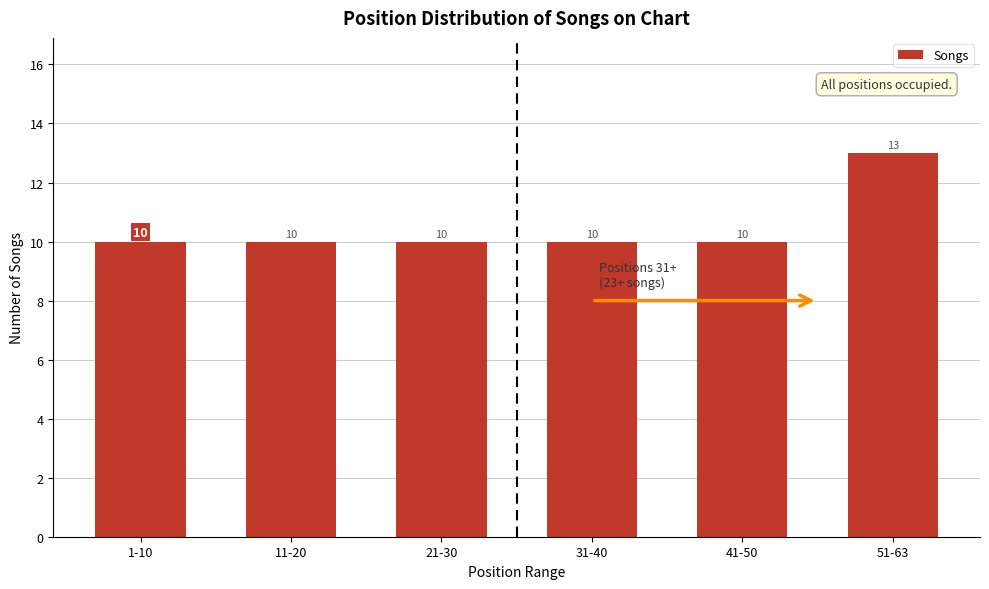

Reading left to right, extract all data points from this chart.

10	10	10	10	10	13